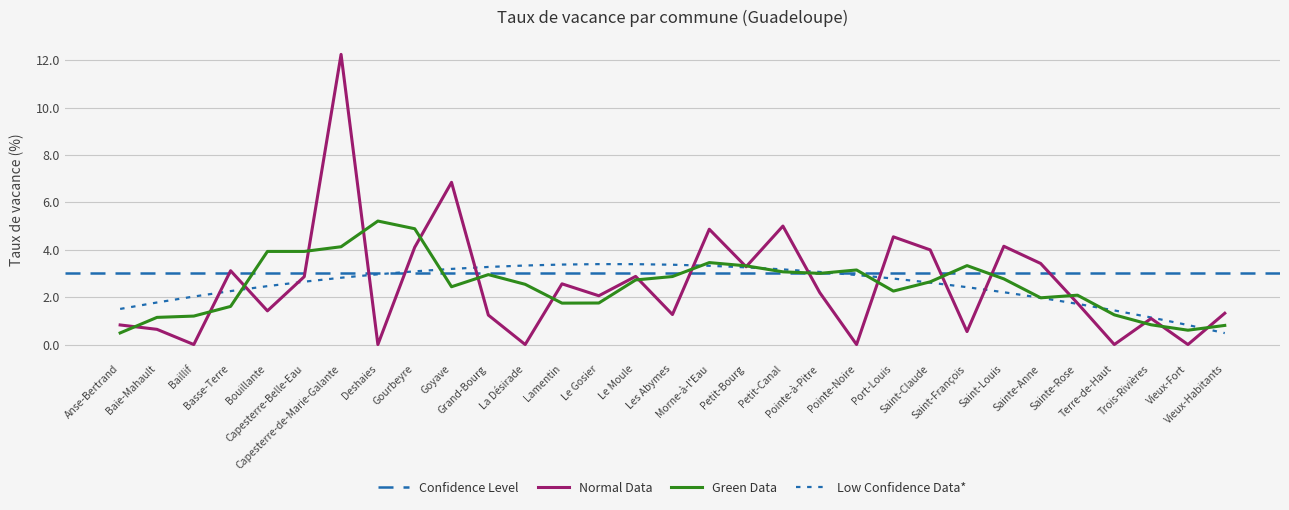

Reading left to right, what are all the values shown in this chart?

Anse-Bertrand=0.8	Baie-Mahault=0.6	Baillif=0.0	Basse-Terre=3.1	Bouillante=1.4	Capesterre-Belle-Eau=2.9	Capesterre-de-Marie-Galante=12.2	Deshaies=0.0	Gourbeyre=4.1	Goyave=6.8	Grand-Bourg=1.2	La Désirade=0.0	Lamentin=2.6	Le Gosier=2.1	Le Moule=2.9	Les Abymes=1.3	Morne-à-l'Eau=4.9	Petit-Bourg=3.3	Petit-Canal=5.0	Pointe-à-Pitre=2.2	Pointe-Noire=0.0	Port-Louis=4.5	Saint-Claude=4.0	Saint-François=0.5	Saint-Louis=4.1	Sainte-Anne=3.4	Sainte-Rose=1.7	Terre-de-Haut=0.0	Trois-Rivières=1.1	Vieux-Fort=0.0	Vieux-Habitants=1.3